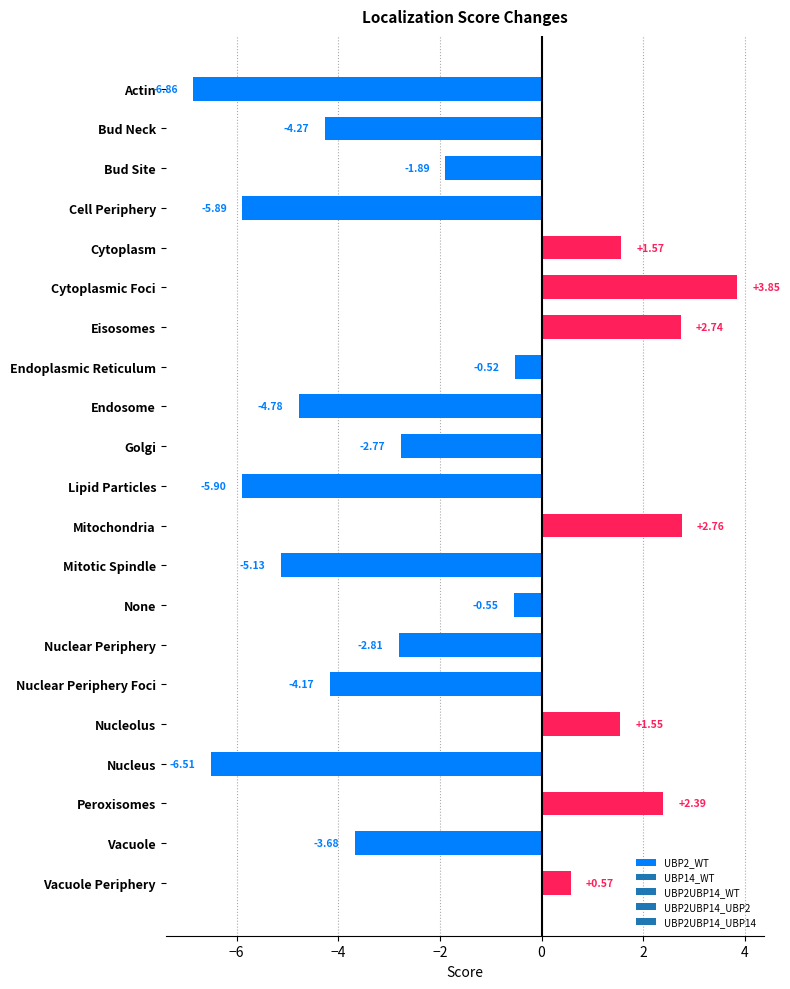

How many values are below -2?

11